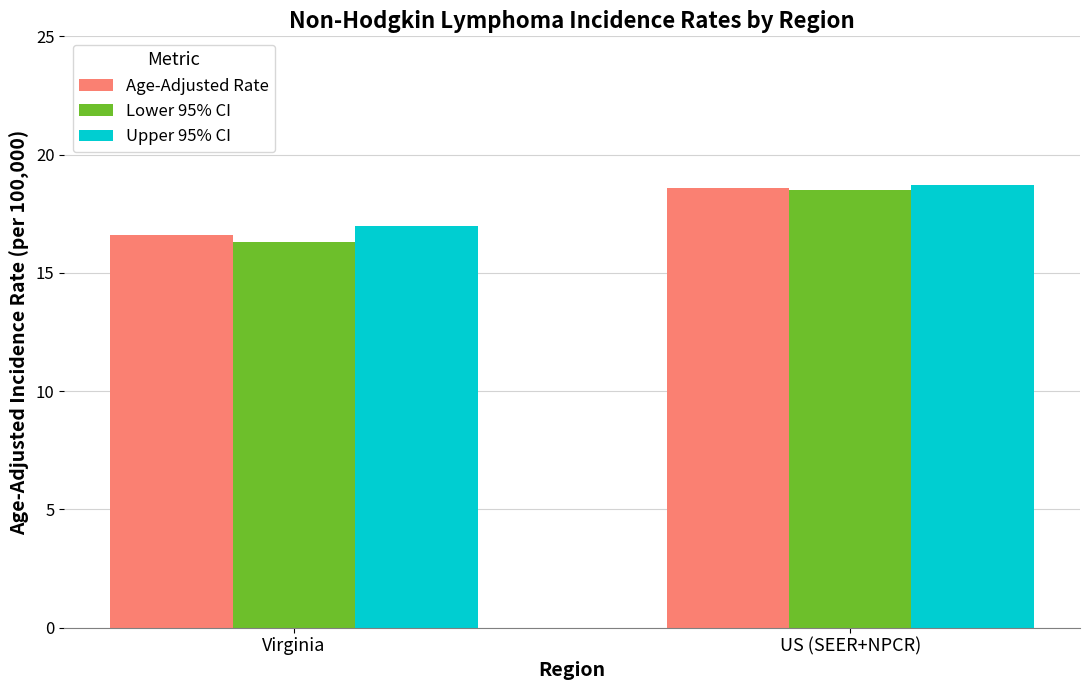

At which category is the sum across all series the highest?

US (SEER+NPCR)